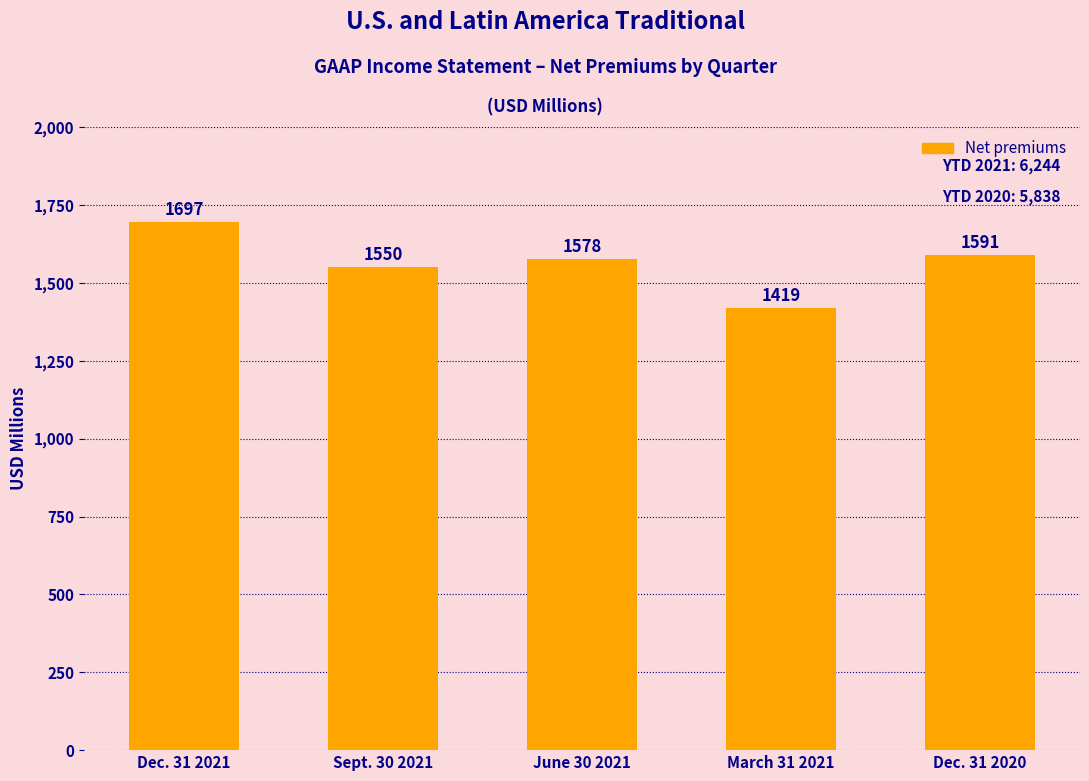

What is the maximum value shown in the chart?

1697